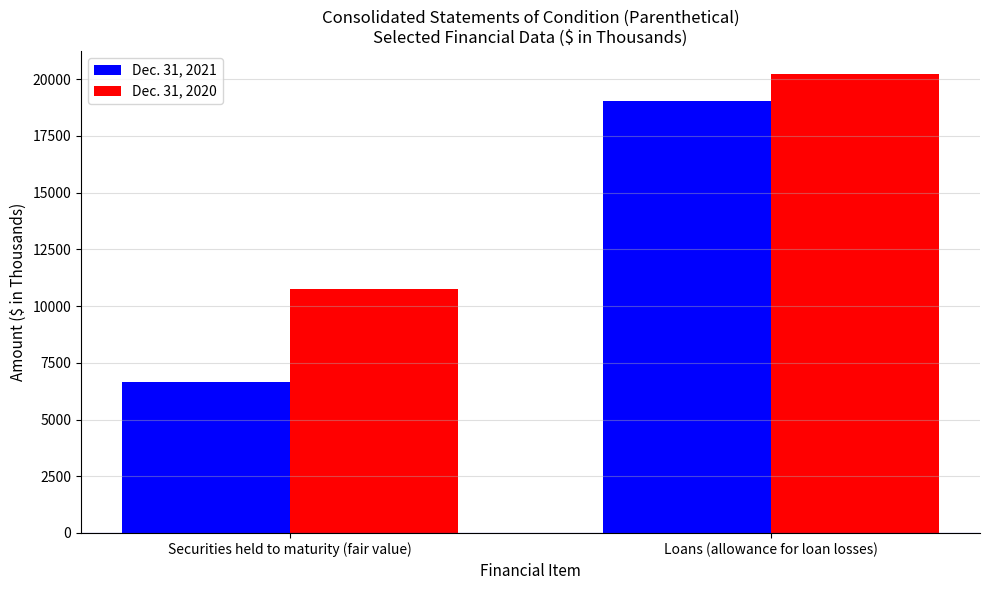

What is the total value across all series at Securities held to maturity (fair value)?

17420